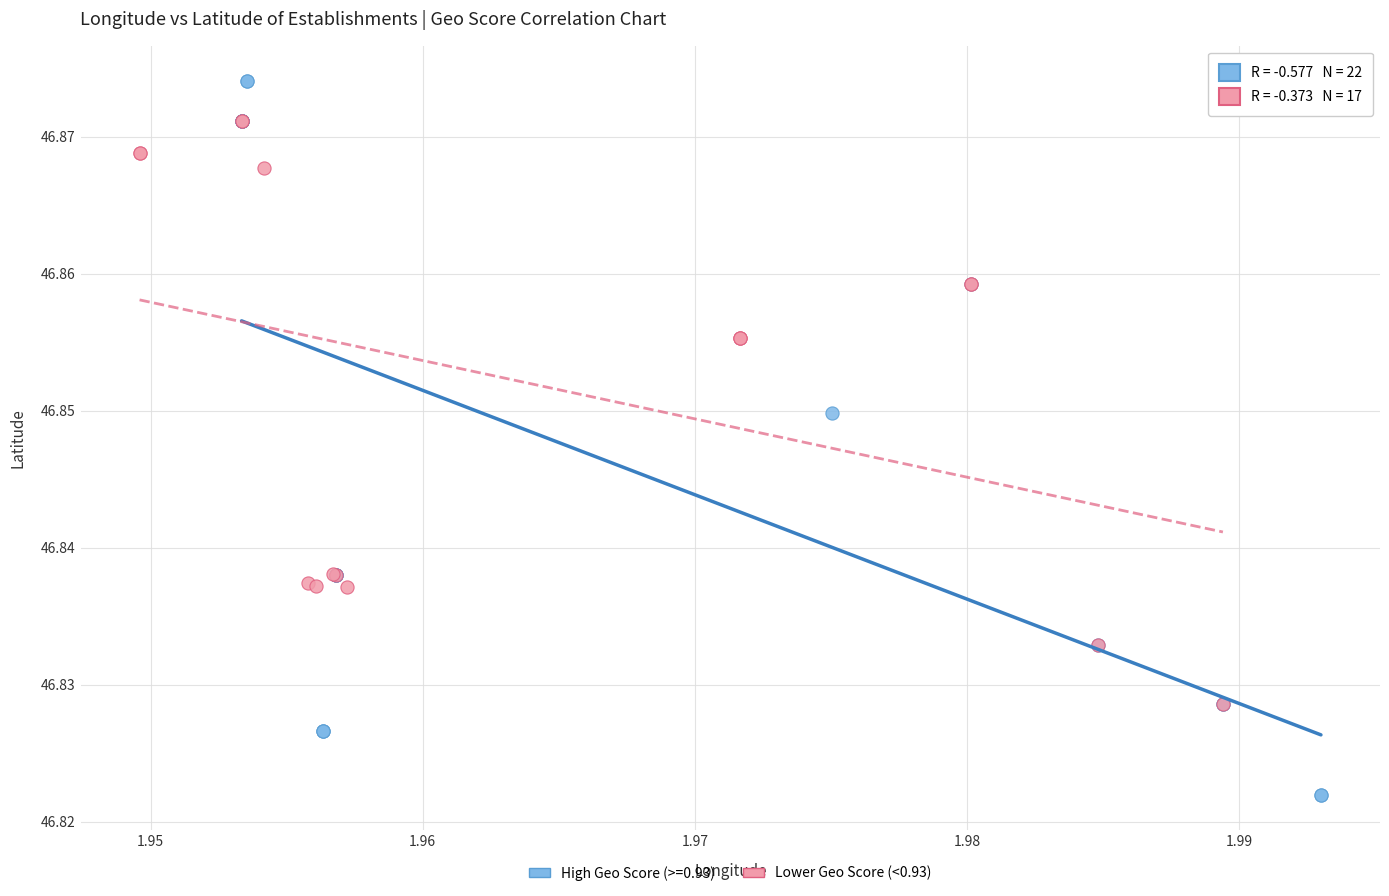

Which series reaches the maximum Y coordinate?

High Geo Score (>=0.93)